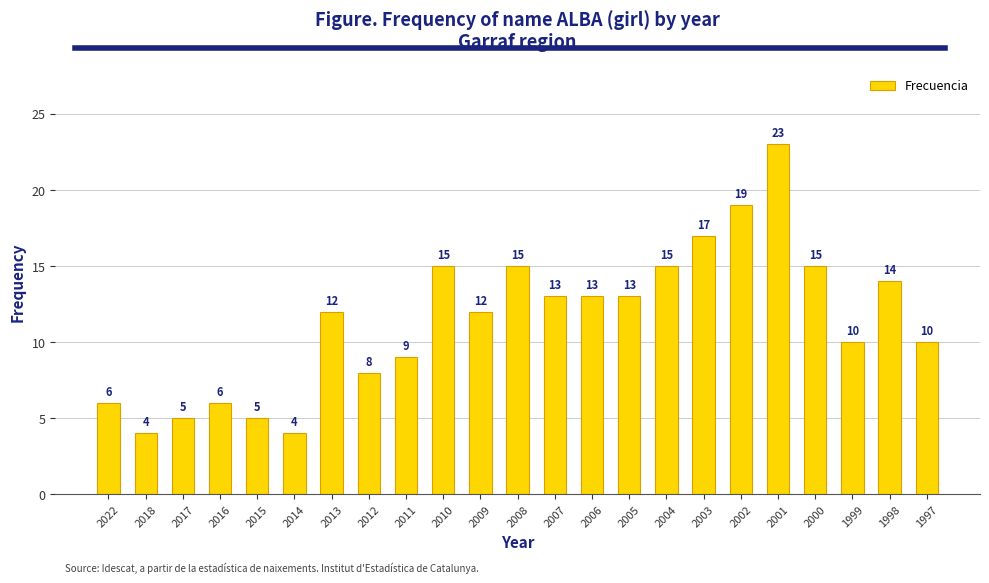

What is the maximum value shown in the chart?

23